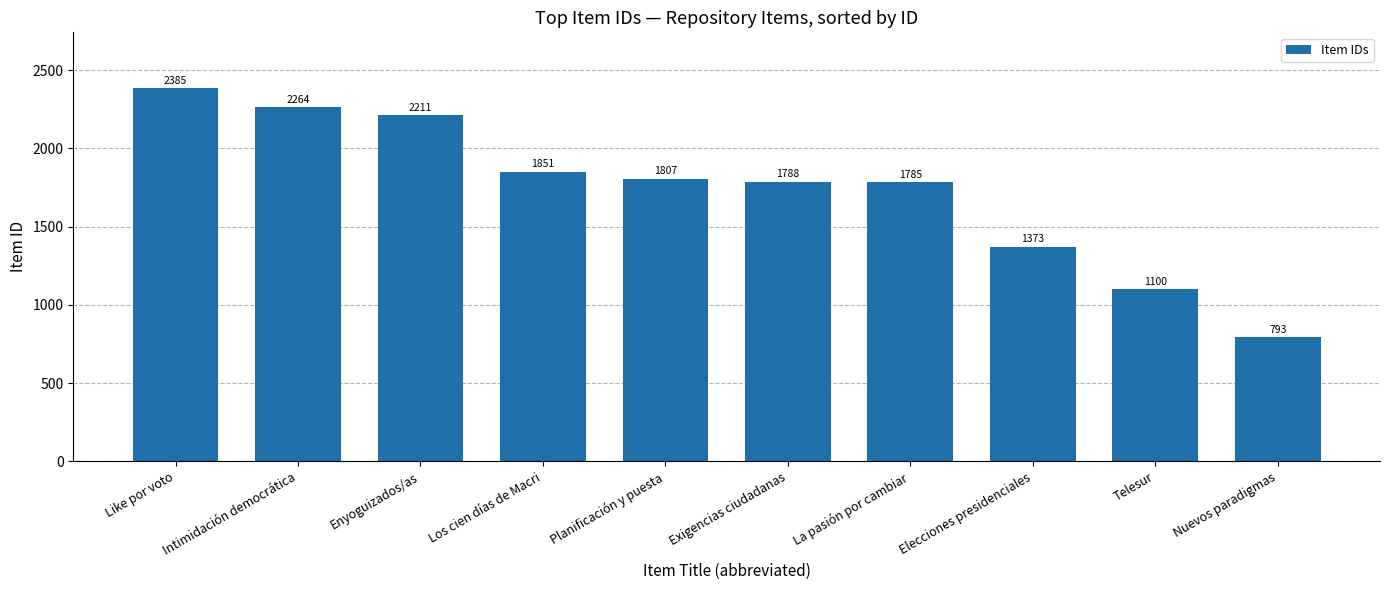

What is the smallest value displayed?

793